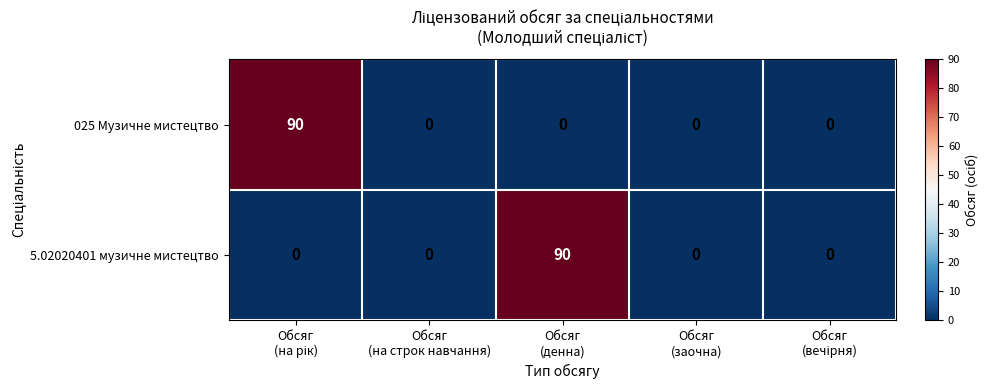

Count the number of categories in the chart.

5